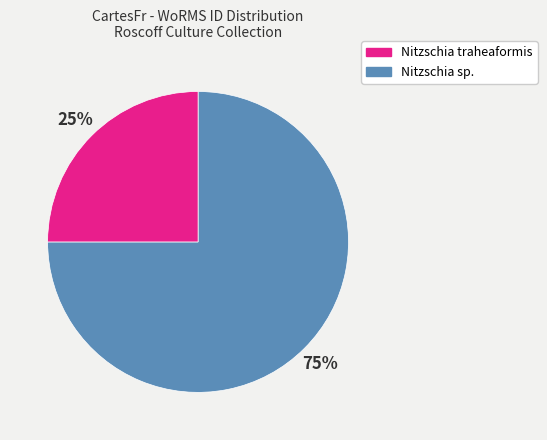

Is there any slice that represents more than half of the pie?

Yes